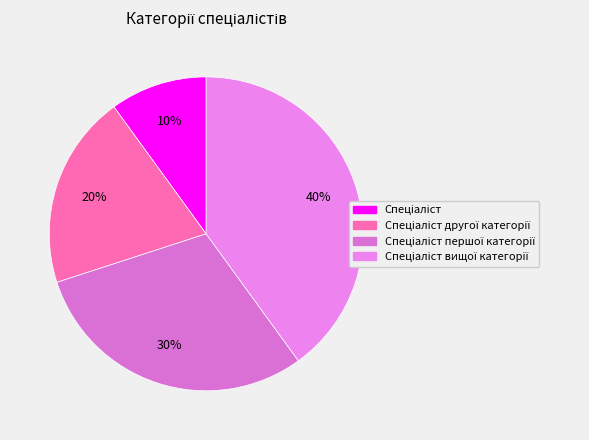

How many segments does this pie chart have?

4